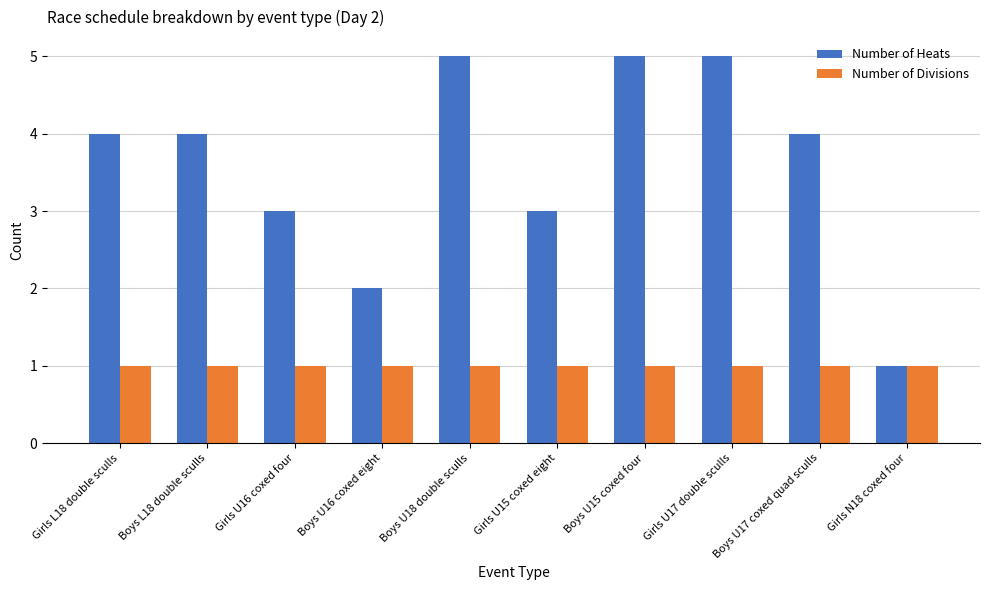

What is the average value of the Number of Heats series?

4